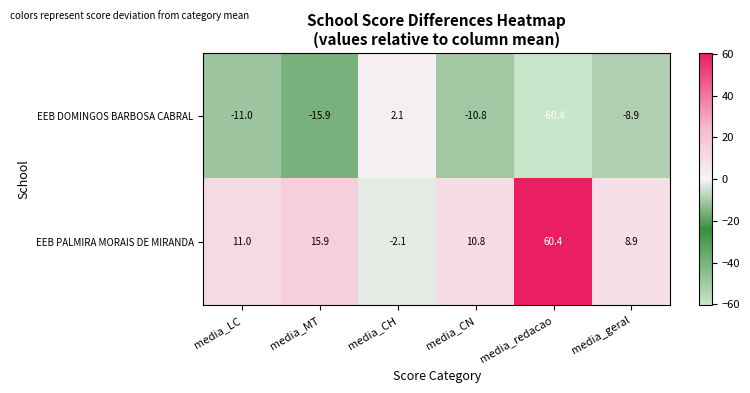

At which label does EEB DOMINGOS BARBOSA CABRAL reach its minimum?

media_redacao